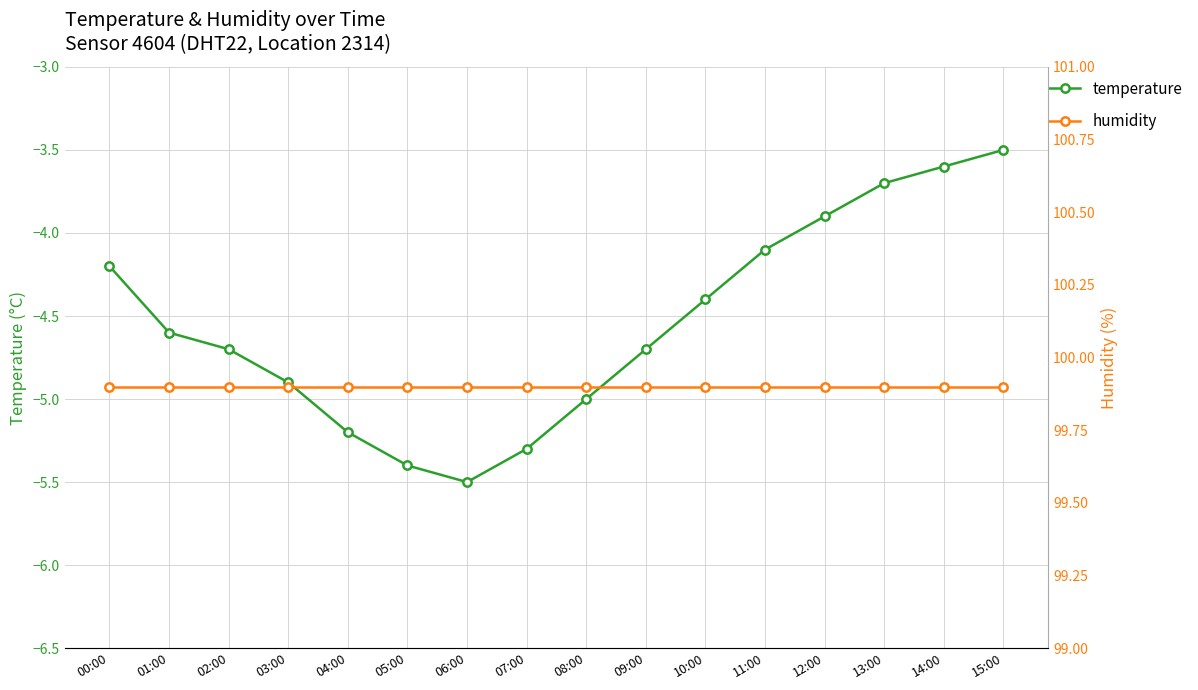

Where is humidity nearest to the value 99?

00:00